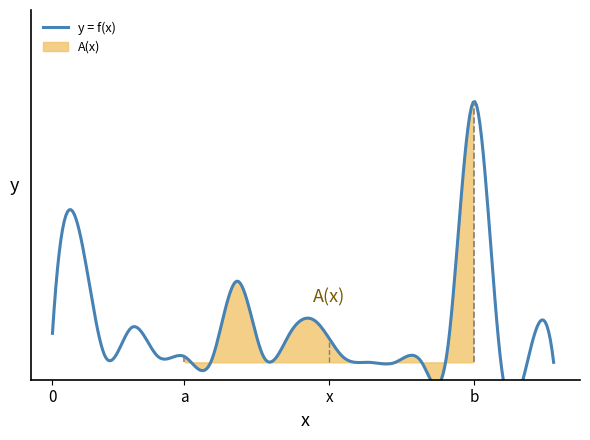

True or false: the data has more than 2 interior local peaks.

True